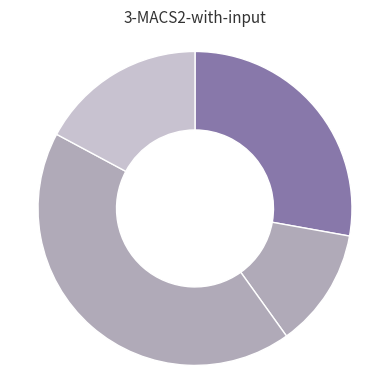

To the nearest percent, what is the average slice percentage?

25%